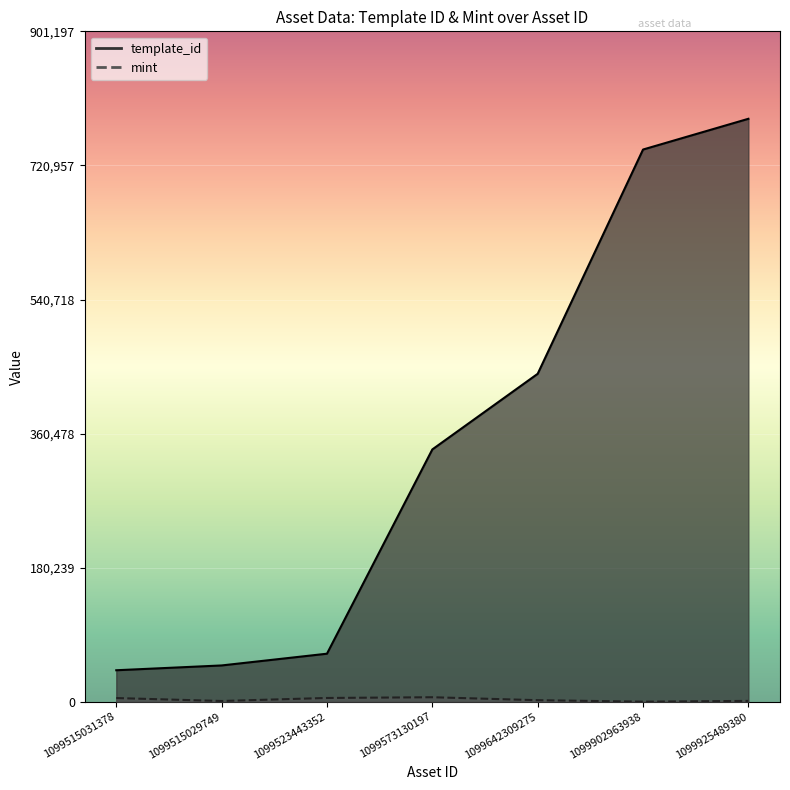

At which label does template_id first exceed 339228?

1099642309275